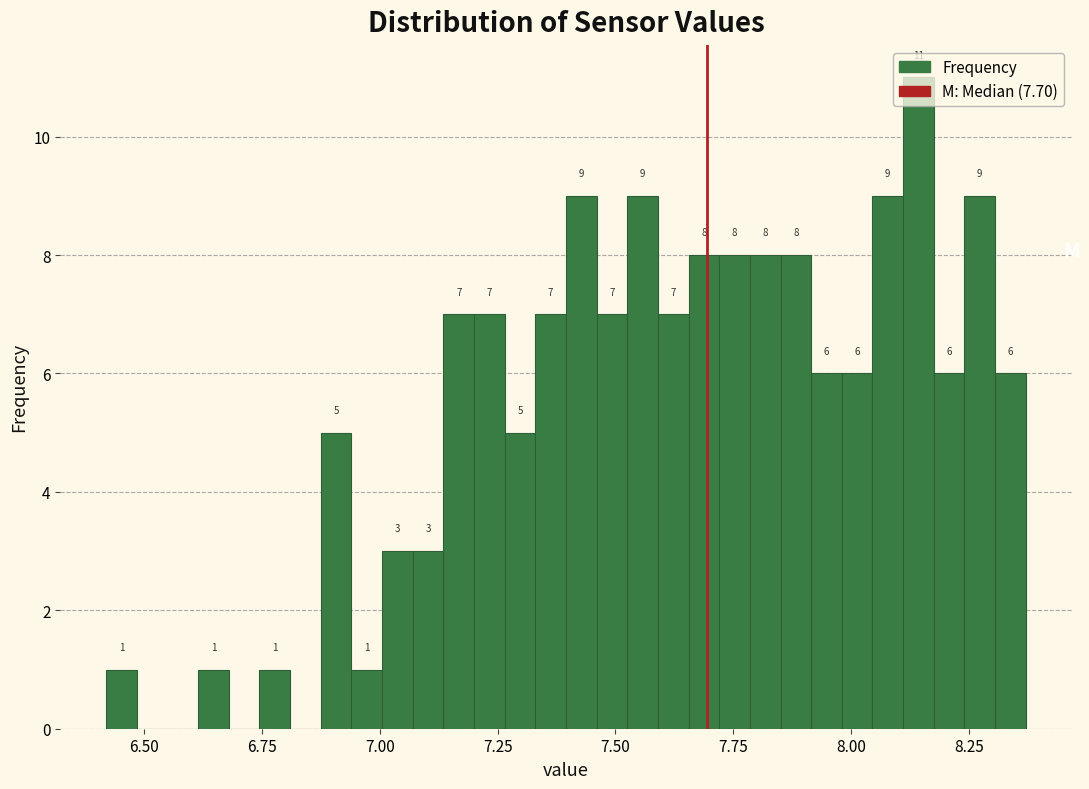

Read against the x-axis, roughly where is the centre of the tallest bar?

8.15